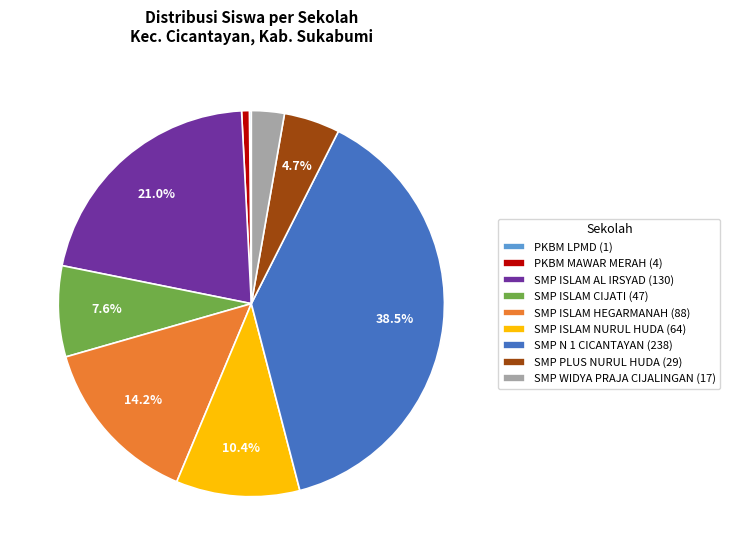

Is there any slice that represents more than half of the pie?

No